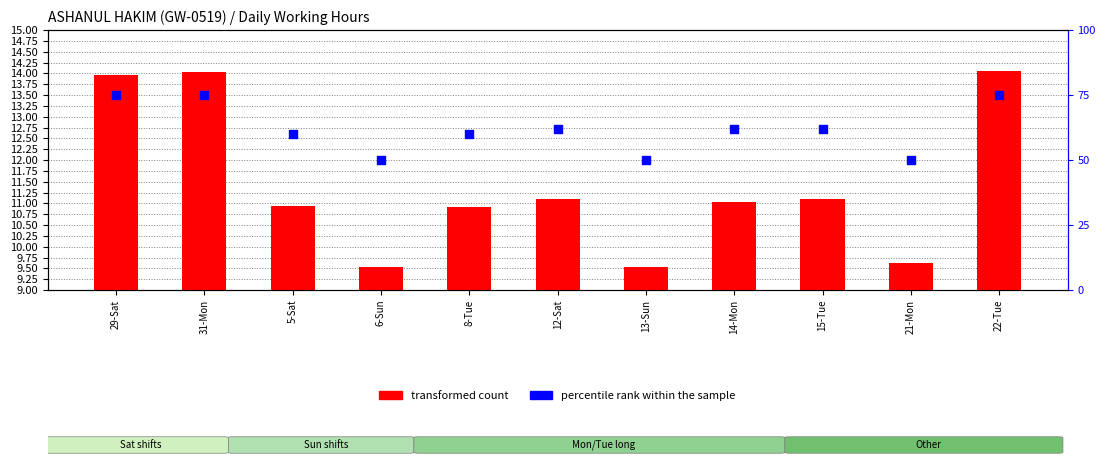

Which series has the largest total across all categories?

percentile rank within the sample